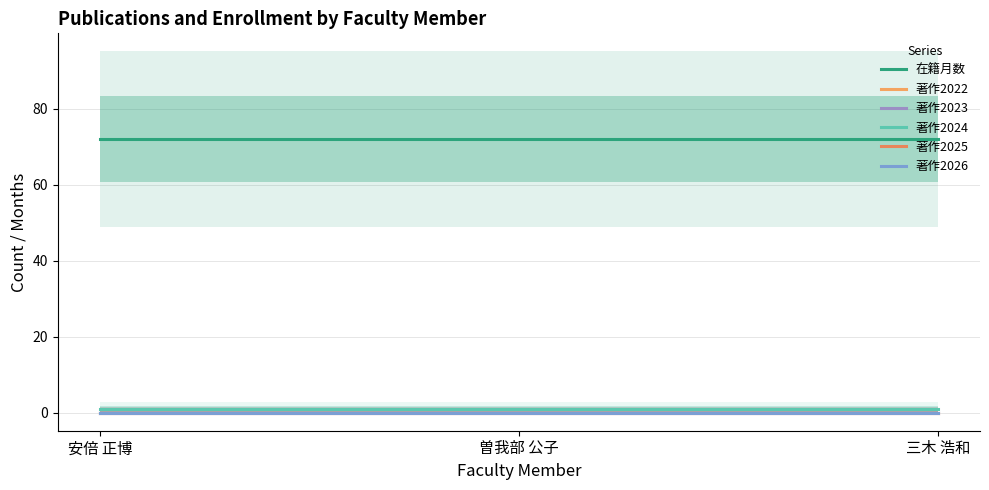

What is the difference between the highest and lowest values at 安倍 正博?

72